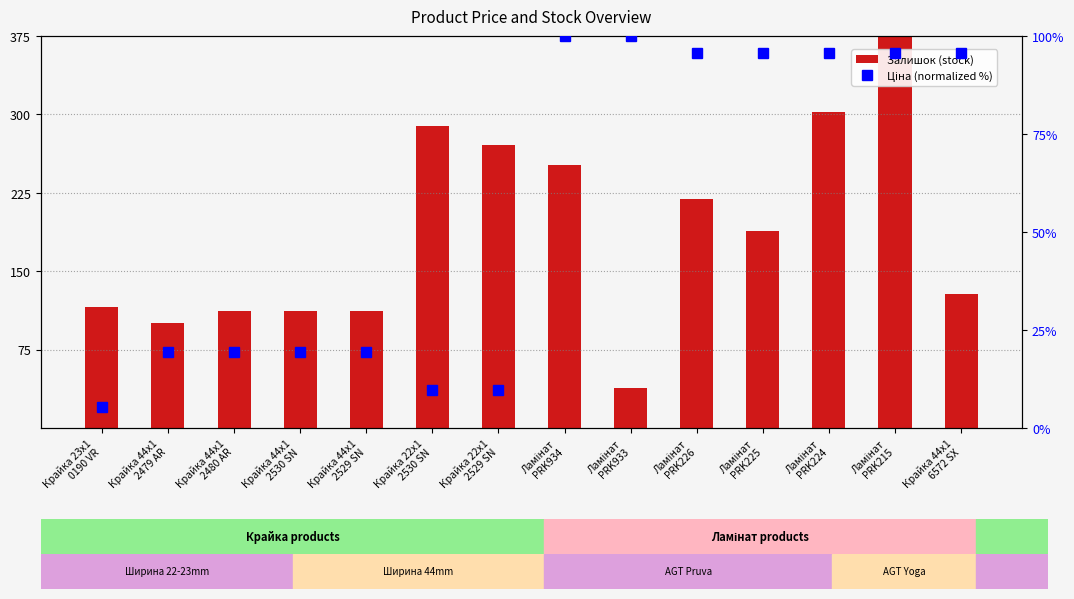

Are the bars grouped side by side (vs. stacked)?

Yes